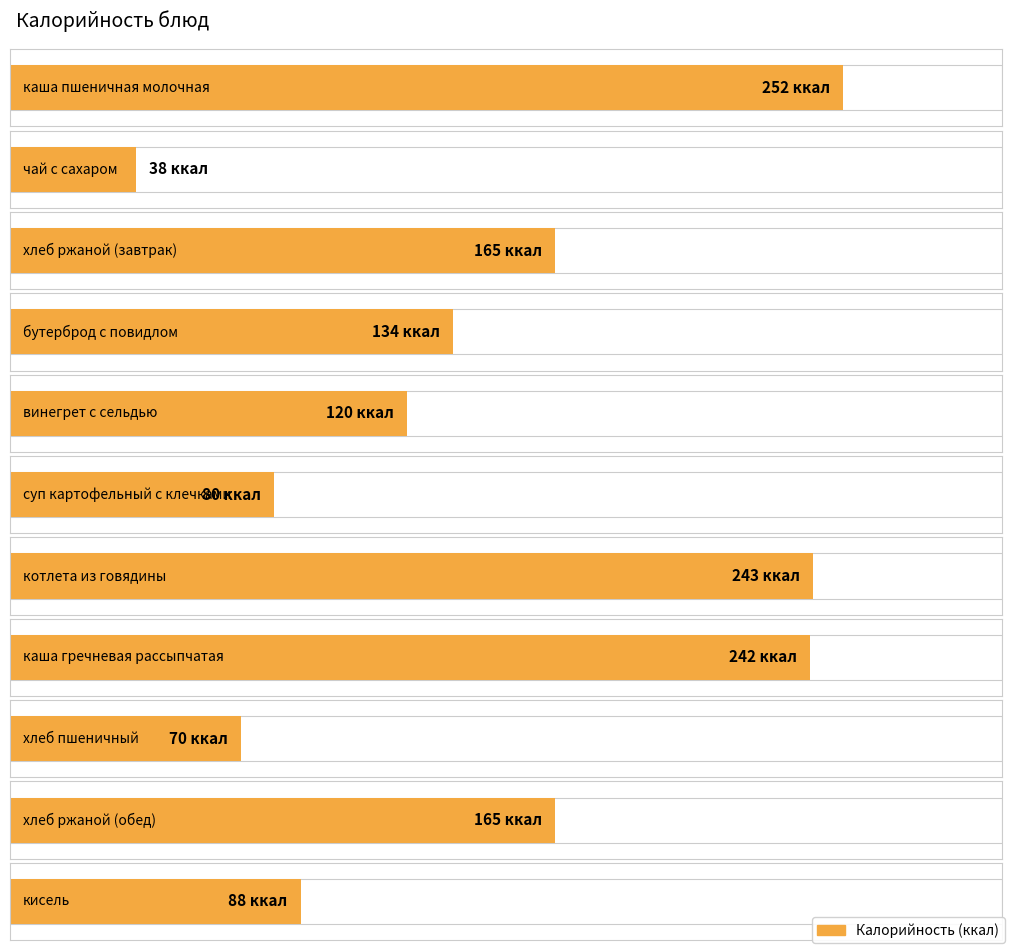

What is the sum of the values at каша гречневая рассыпчатая and чай с сахаром?

280